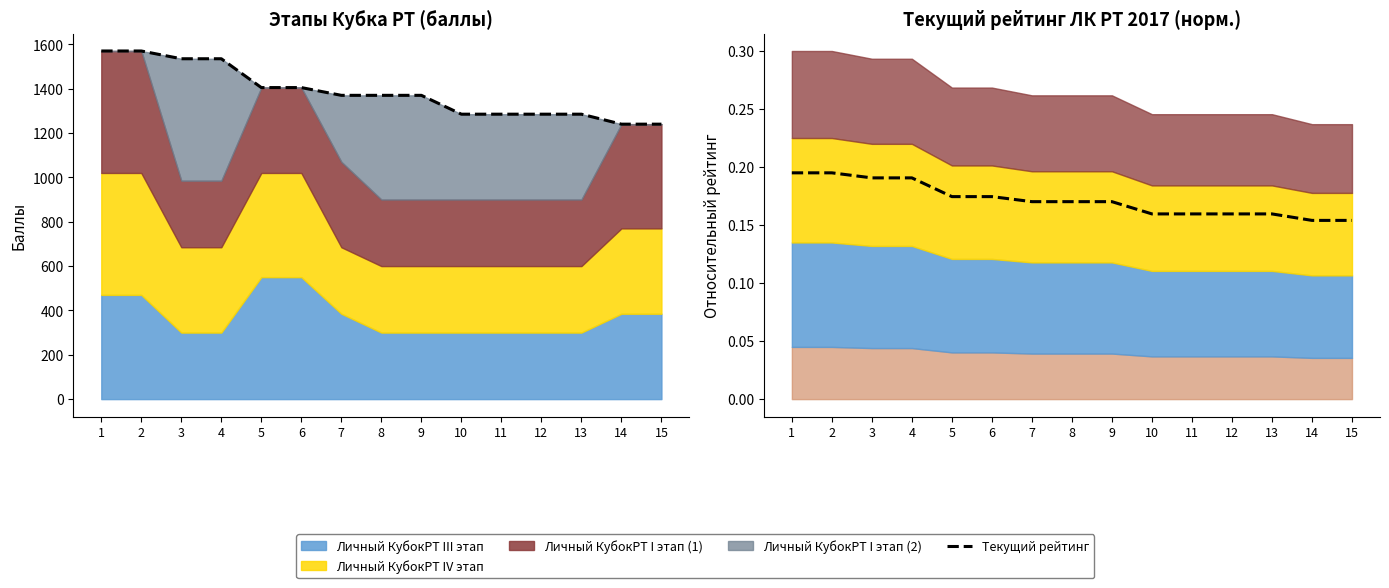

How many values in the Текущий рейтинг series exceed 1370?

6